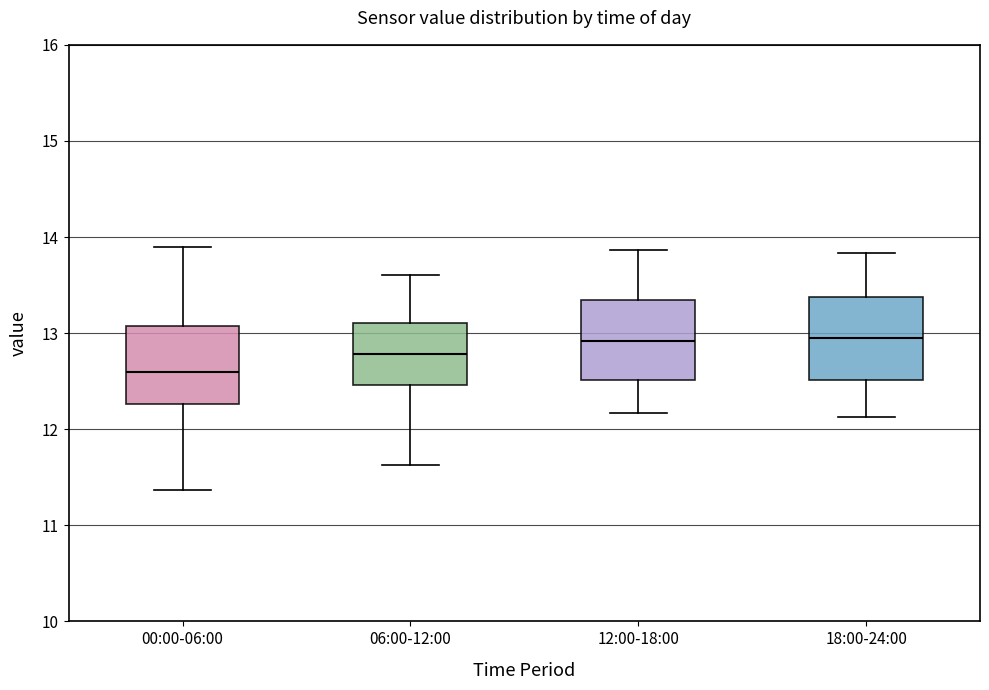

Where does the median line of the box for 06:00-12:00 sit on the y-axis? The values are not printed on the chart, so give them approximately, as read against the axis.

12.8